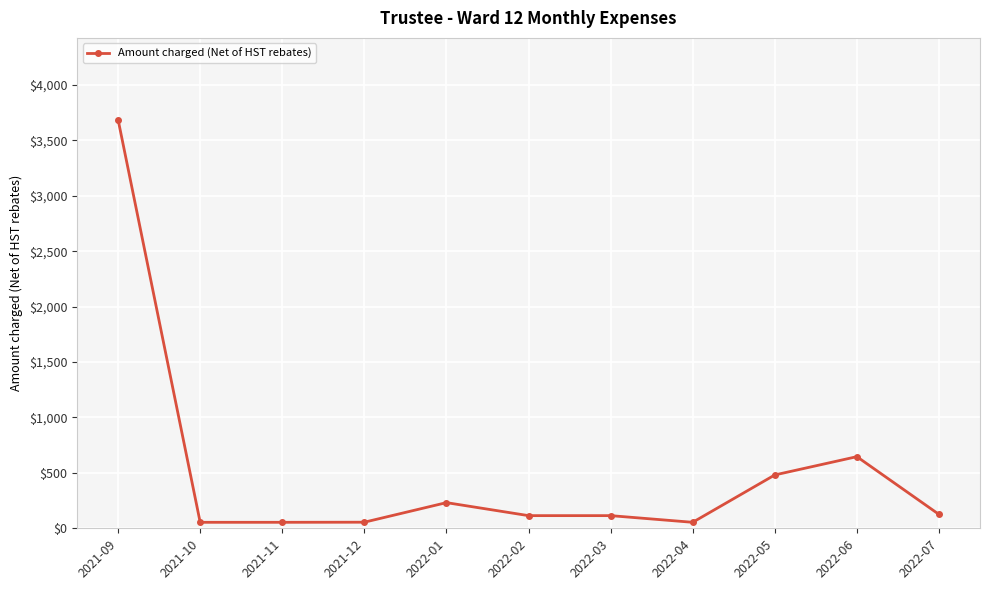

True or false: the data has more than 0 interior local peaks.

True